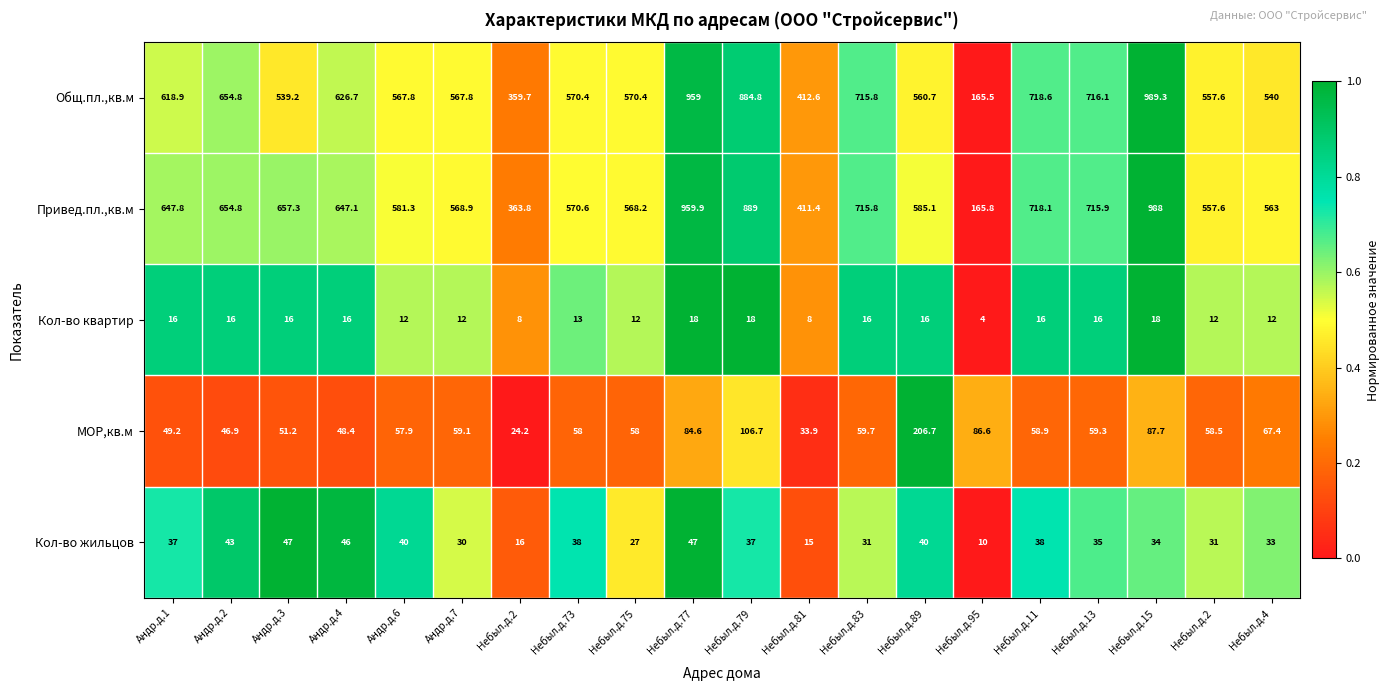

How many data points in MOP,кв.м are less than 58?

7